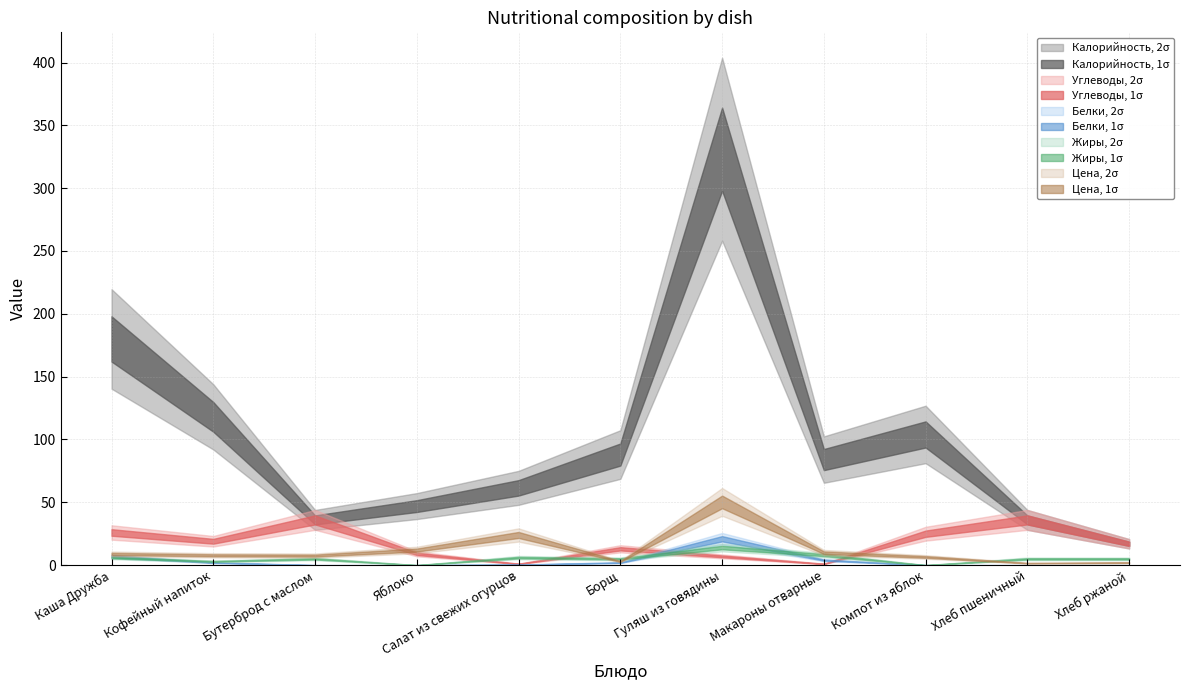

True or false: Жиры has more than 1 points higher than both neighbors.

True